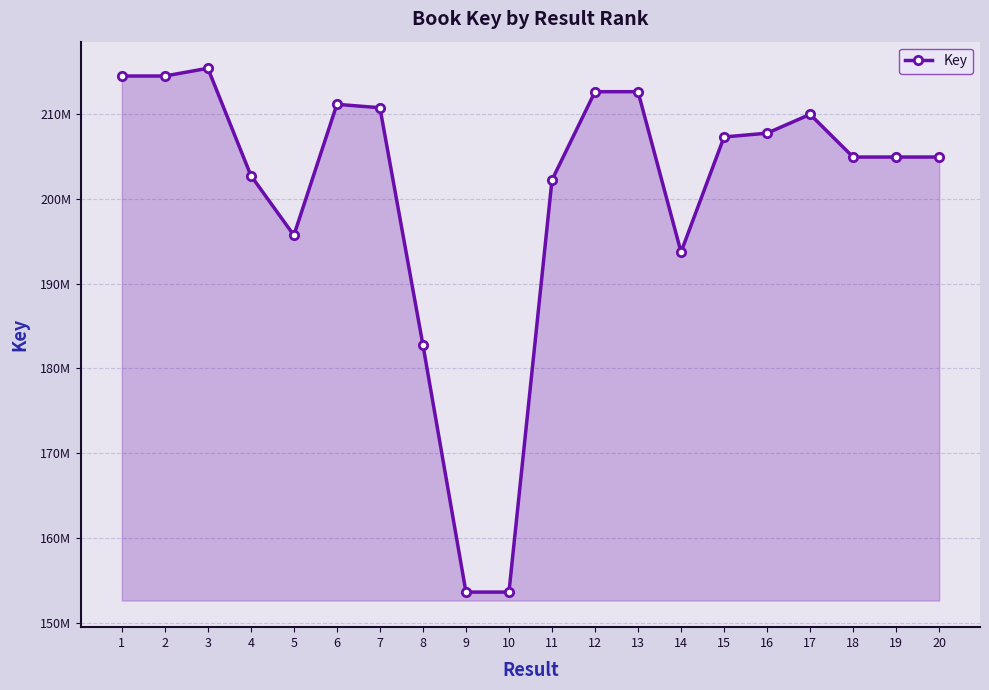

What is the difference between the values at 11 and 9?

48592769